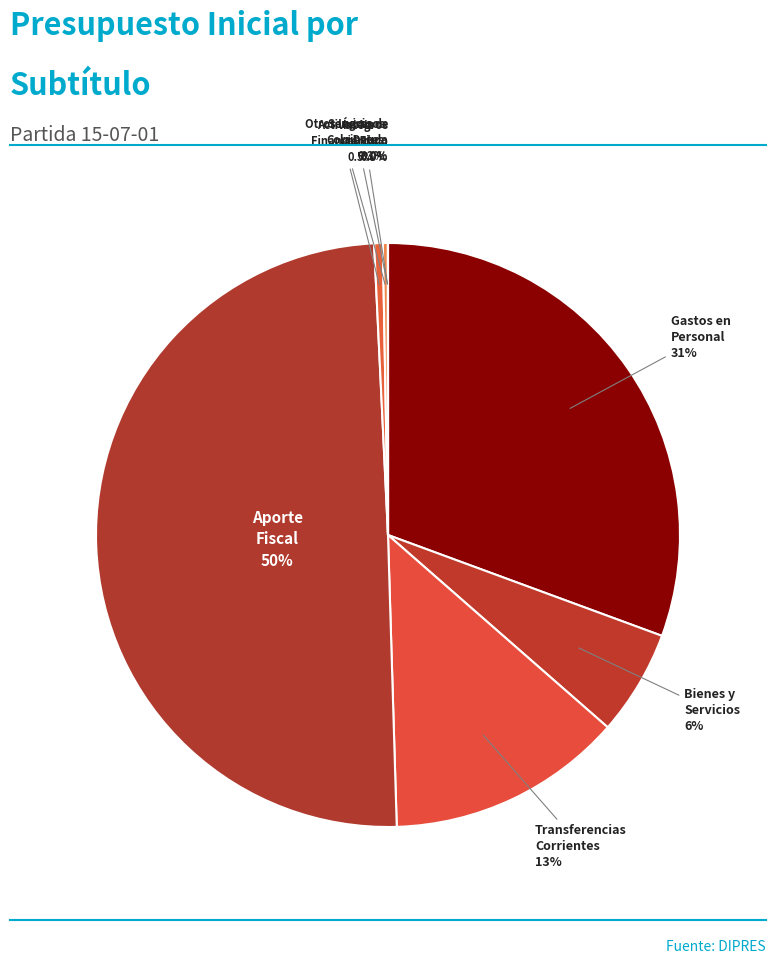

Which slice is the largest?

Aporte Fiscal